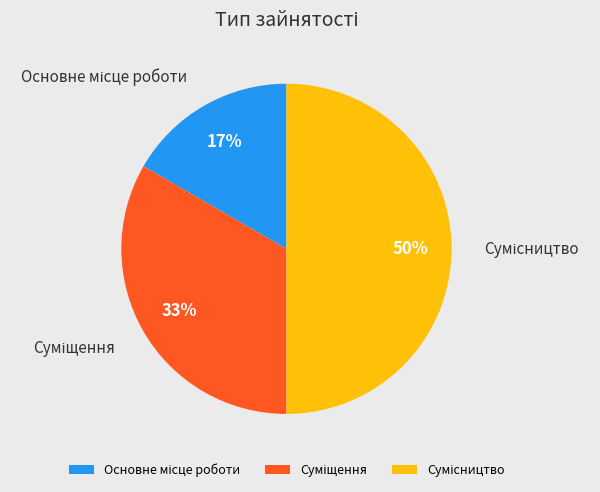

To the nearest percent, what is the difference between the largest and smallest slice percentages?

33%